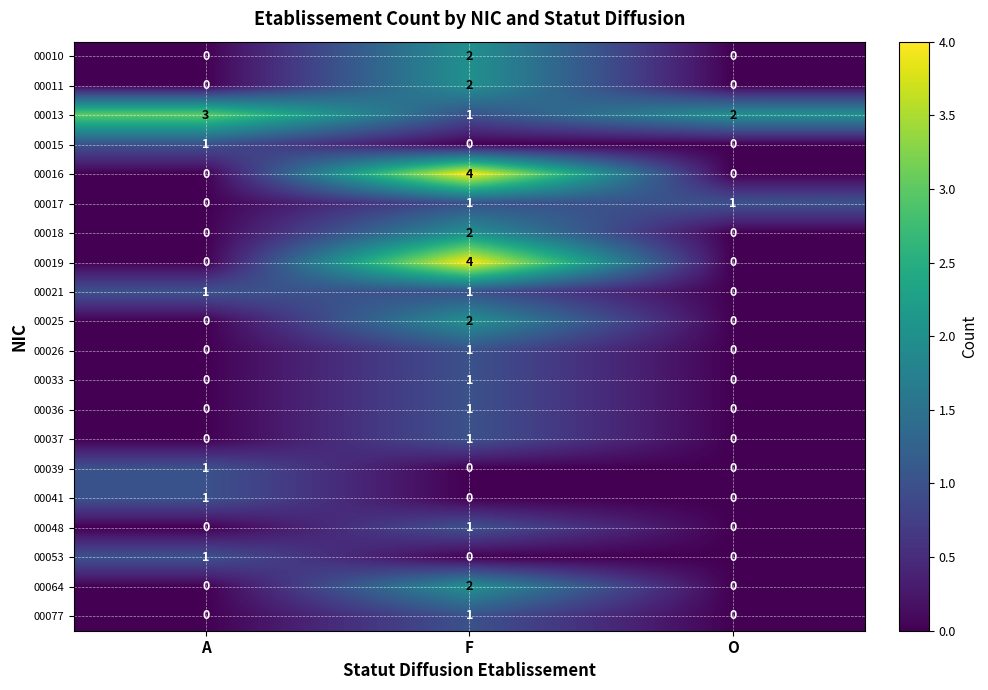

Which series has the largest total across all categories?

00013